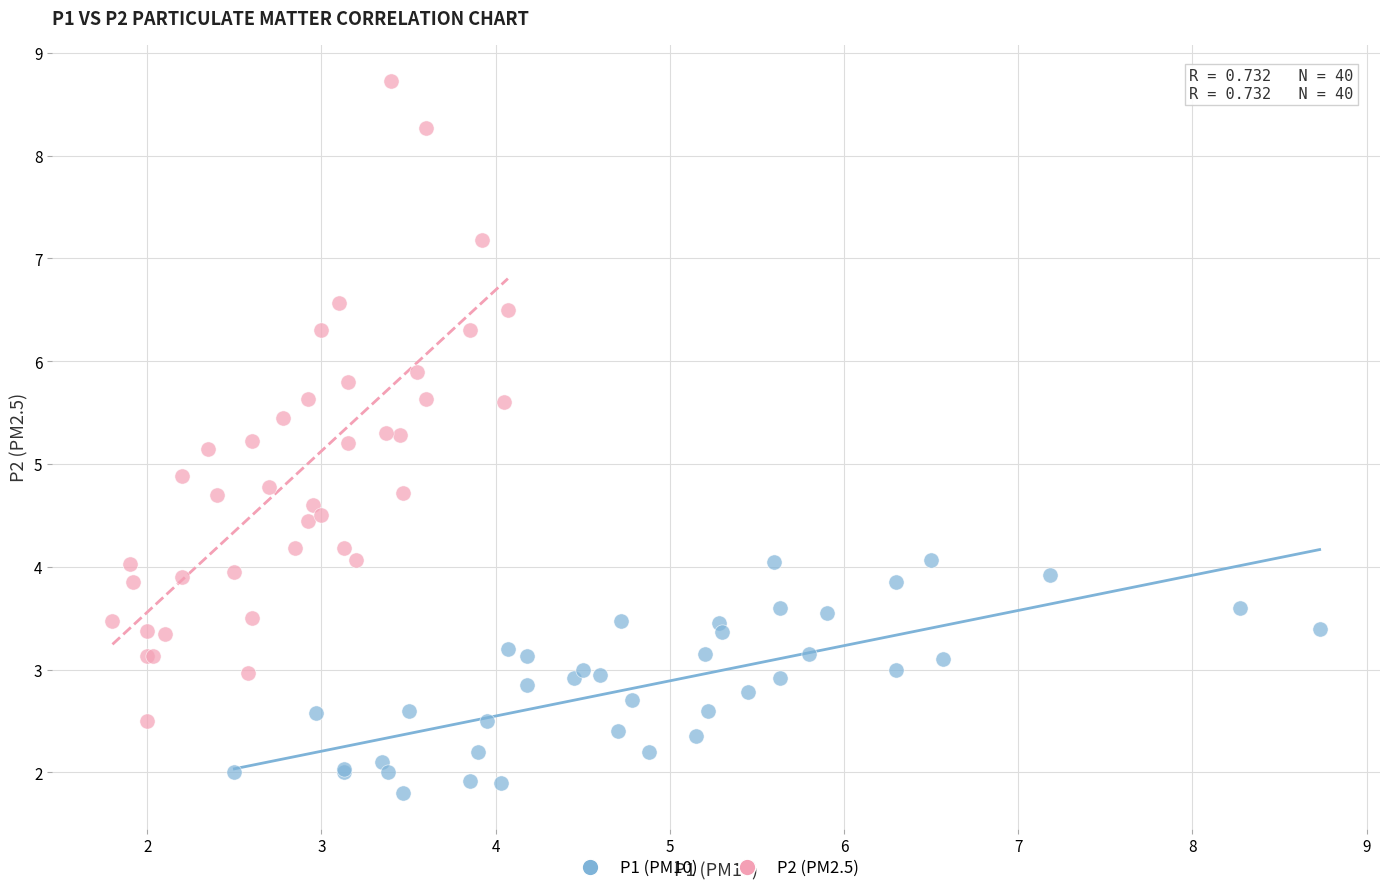

What are all the series names shown in the legend?

P1 (PM10), P2 (PM2.5)